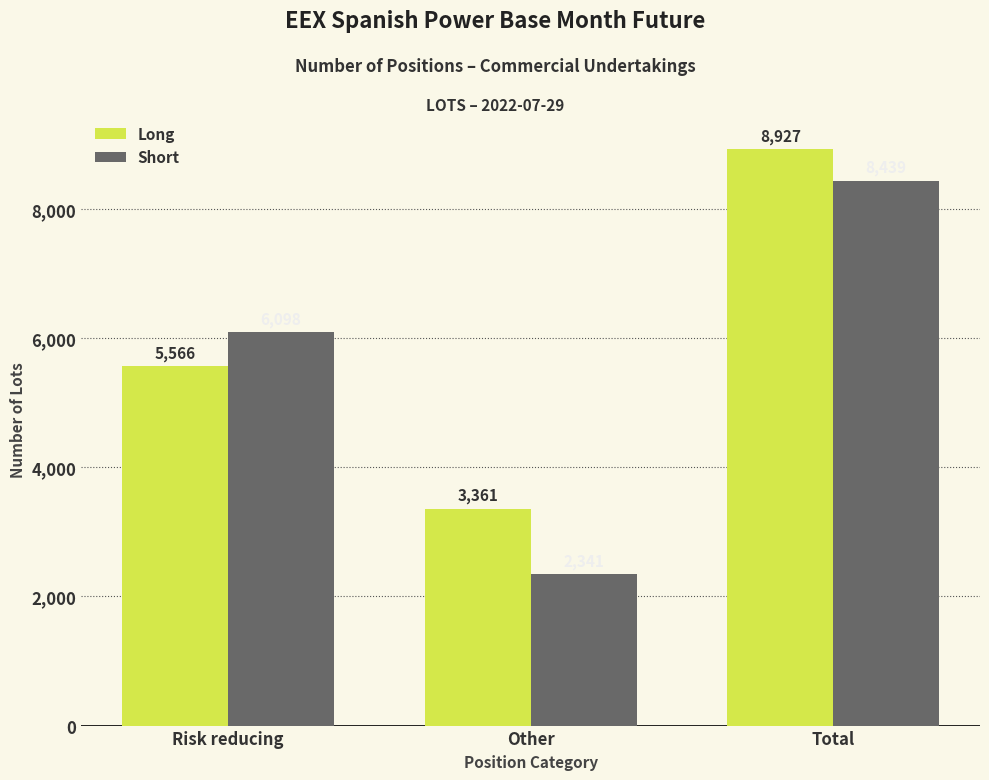

Reading left to right, list all the values displayed in this chart.

Long: Risk reducing=5566	Other=3361	Total=8927
Short: Risk reducing=6098	Other=2341	Total=8439